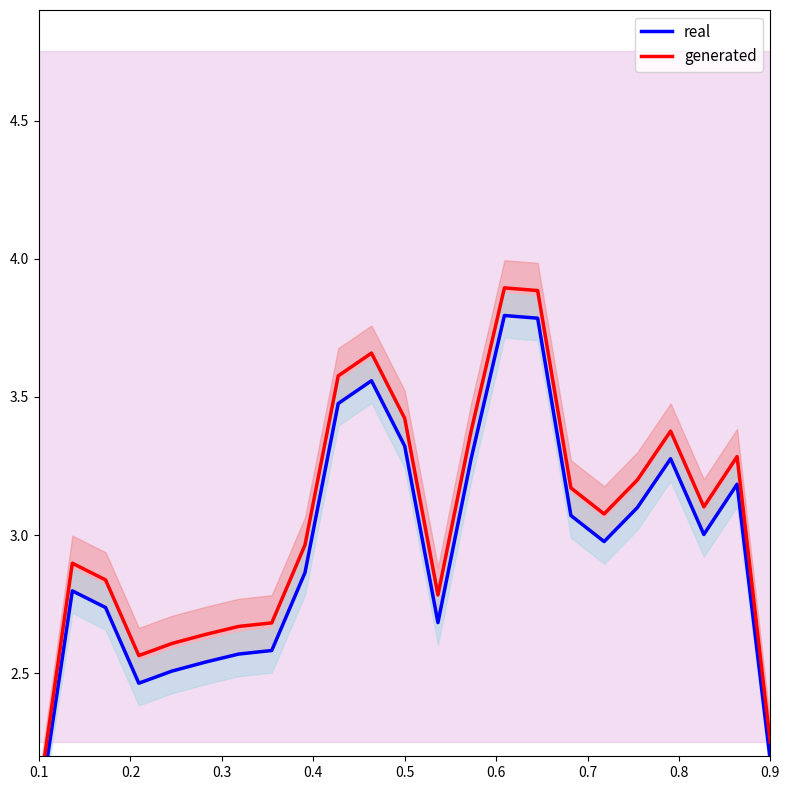

What is the value of the real point at the 18th from the left?

3.0